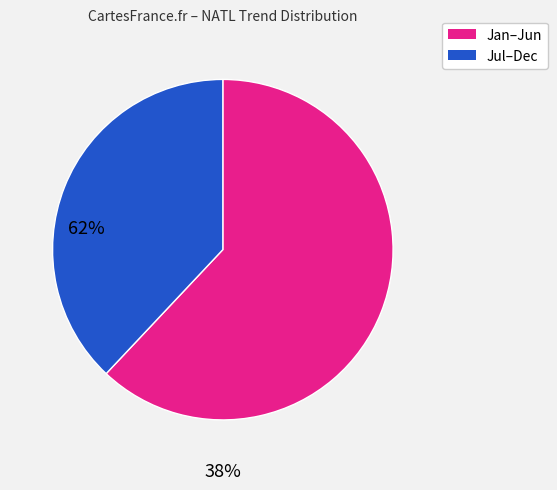

Does any single category account for the majority?

Yes